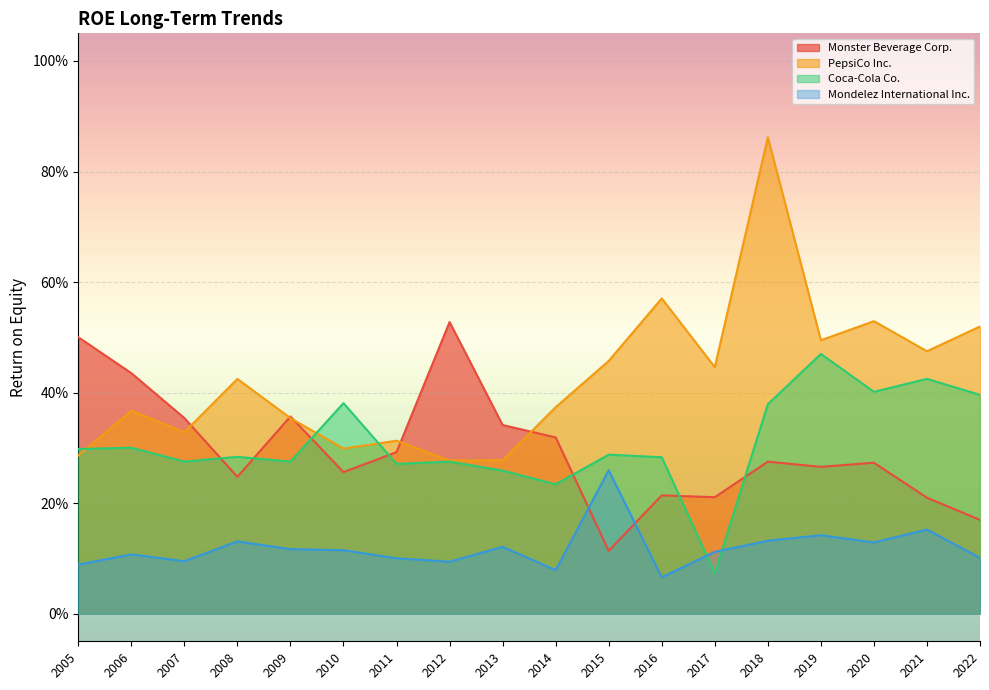

Is the value of PepsiCo Inc. at 2016 greater than the value of Mondelez International Inc. at 2016?

Yes